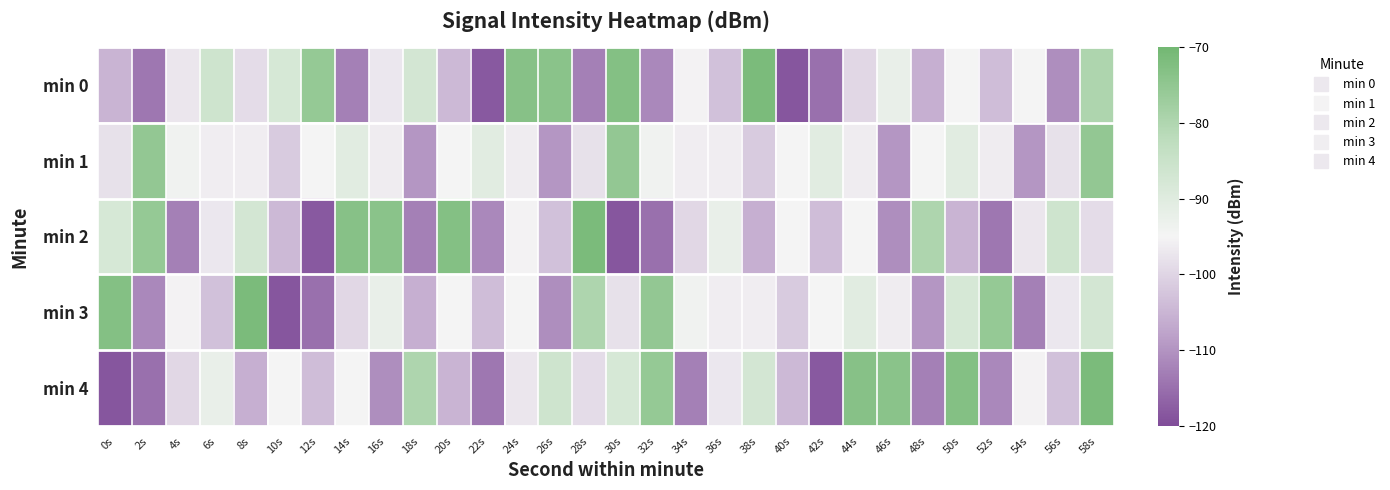

At which category does the chart reach its minimum across all series?

40s